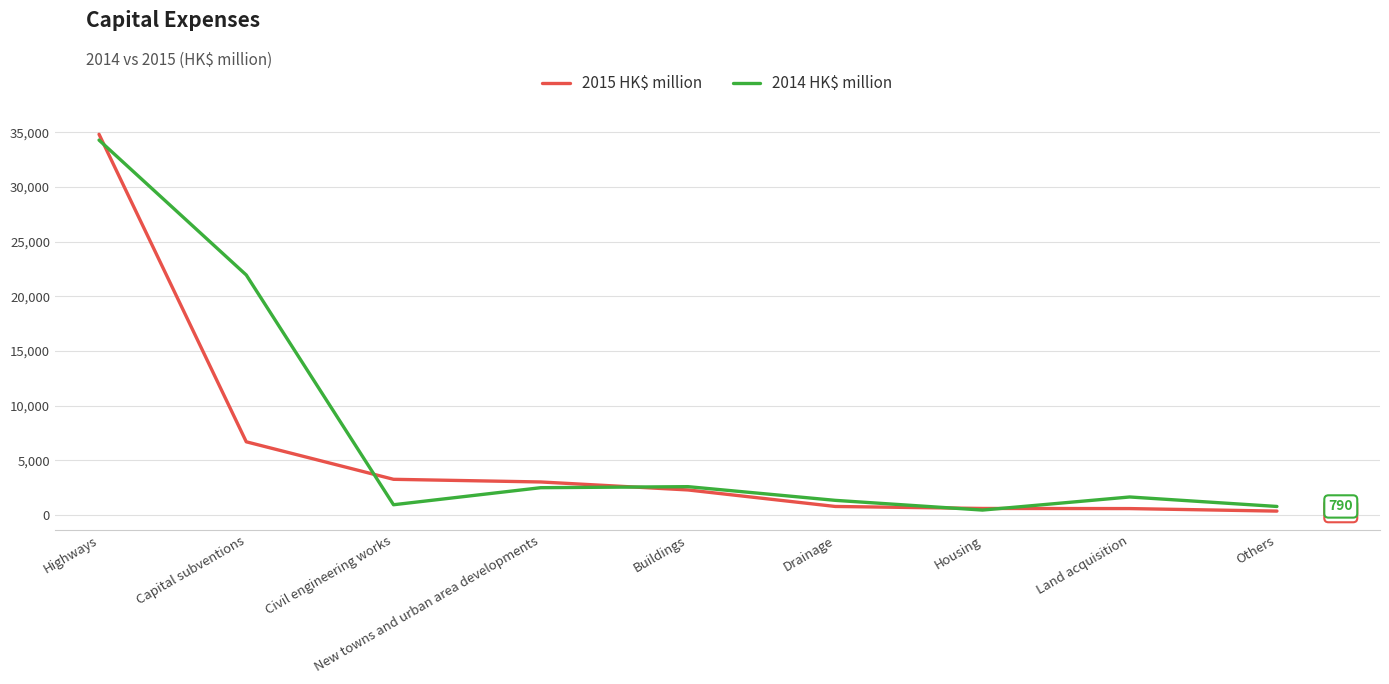

The 2014 HK$ million series shows 4467 at Buildings. True or false?

False